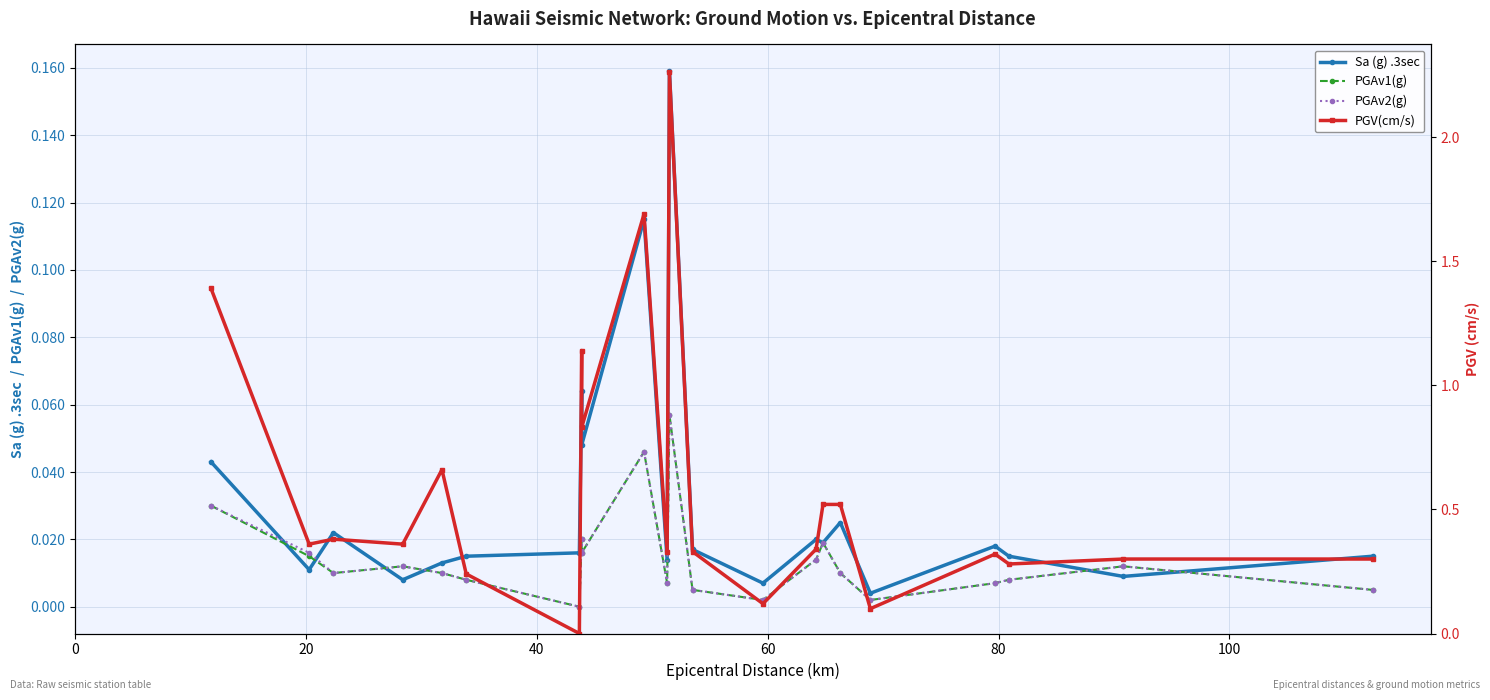

True or false: PGV(cm/s) and PGAv2(g) intersect in this chart.

False